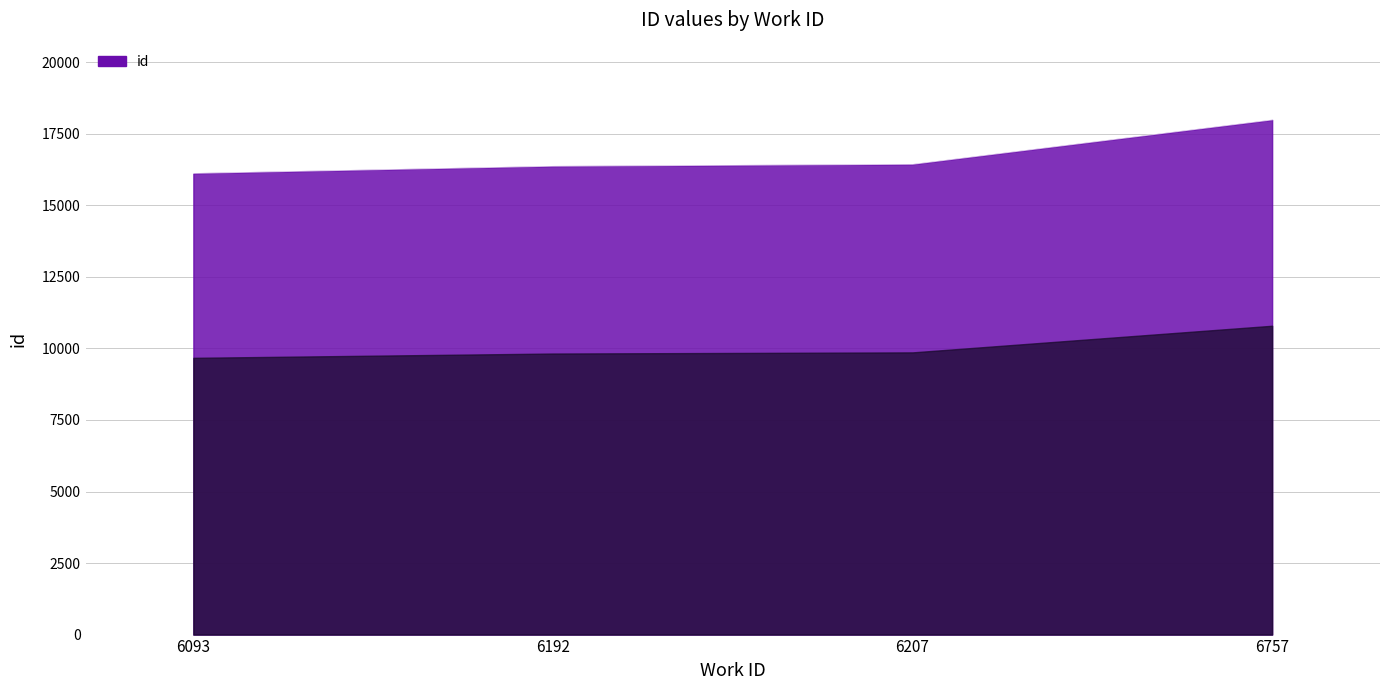

How many values are below 16437?

2